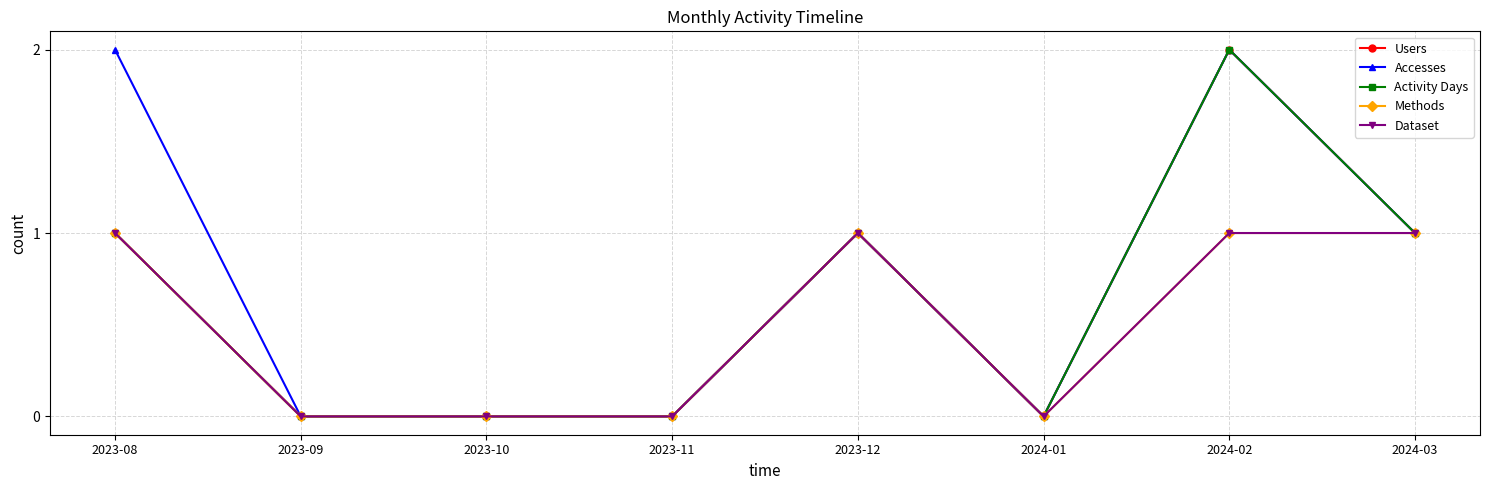

The Dataset series shows 0 at 2023-11. True or false?

True